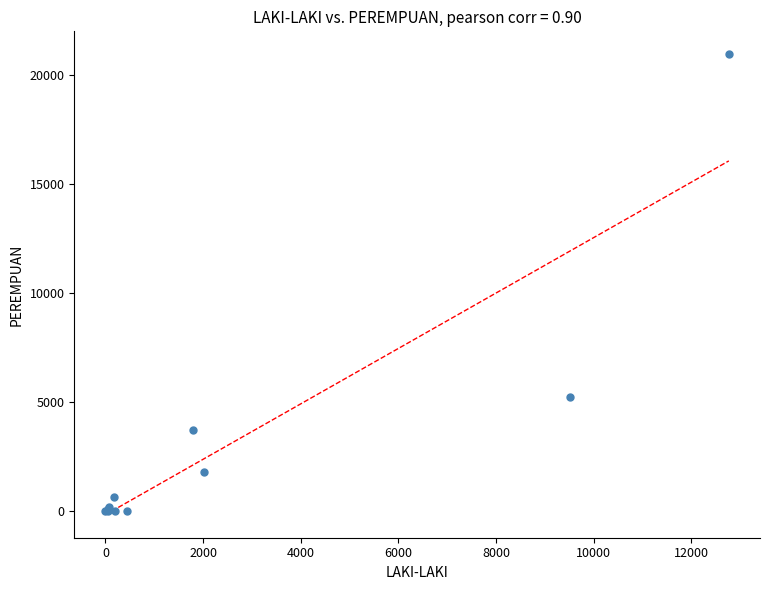

What Y value in the scatter plot is closest to 10484?

5227